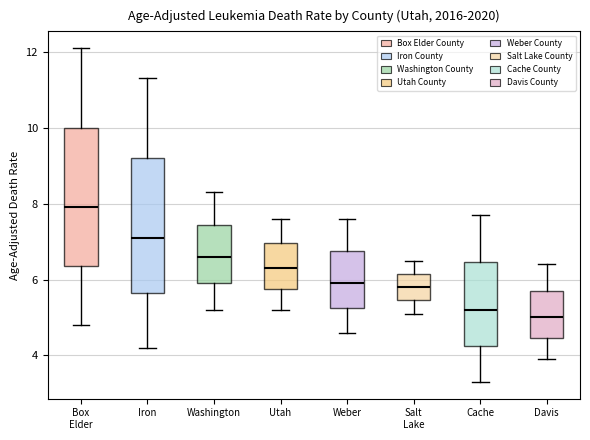

Reading left to right, read every box against the y-axis: the position of its median line, the range the box covers, and the ends of its whiskers. The values are not printed on the chart, so give them approximately, as read against the axis.

Box Elder: median 8.0, box 6.4 to 10.0, whiskers 4.8 to 12.2
Iron: median 7.2, box 5.6 to 9.2, whiskers 4.2 to 11.4
Washington: median 6.6, box 6.0 to 7.4, whiskers 5.2 to 8.4
Utah: median 6.4, box 5.8 to 7.0, whiskers 5.2 to 7.6
Weber: median 6.0, box 5.2 to 6.8, whiskers 4.6 to 7.6
Salt Lake: median 5.8, box 5.4 to 6.2, whiskers 5.2 to 6.6
Cache: median 5.2, box 4.2 to 6.4, whiskers 3.4 to 7.8
Davis: median 5.0, box 4.4 to 5.8, whiskers 4.0 to 6.4